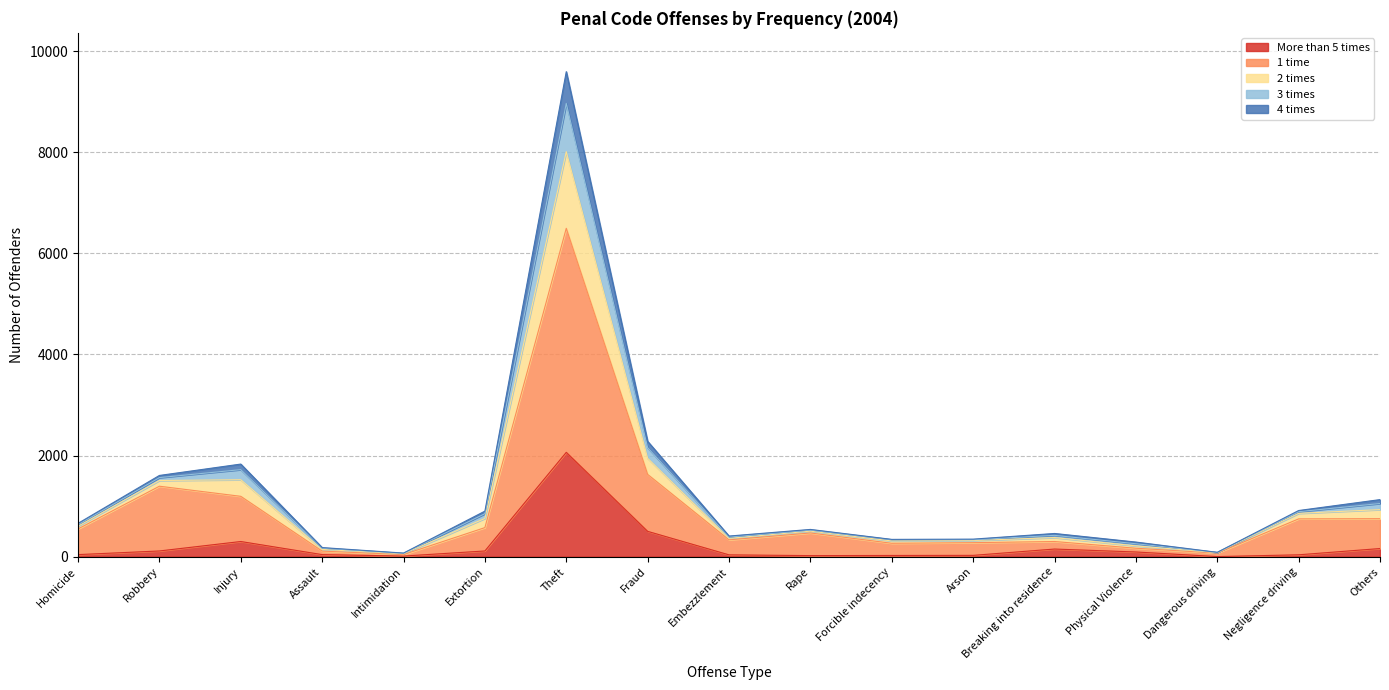

Rank the categories by 4 times value from highest to lowest.

Theft, Fraud, Injury, Robbery, Others, Negligence driving, Extortion, Homicide, Rape, Breaking into residence, Embezzlement, Forcible indecency, Arson, Physical Violence, Assault, Dangerous driving, Intimidation